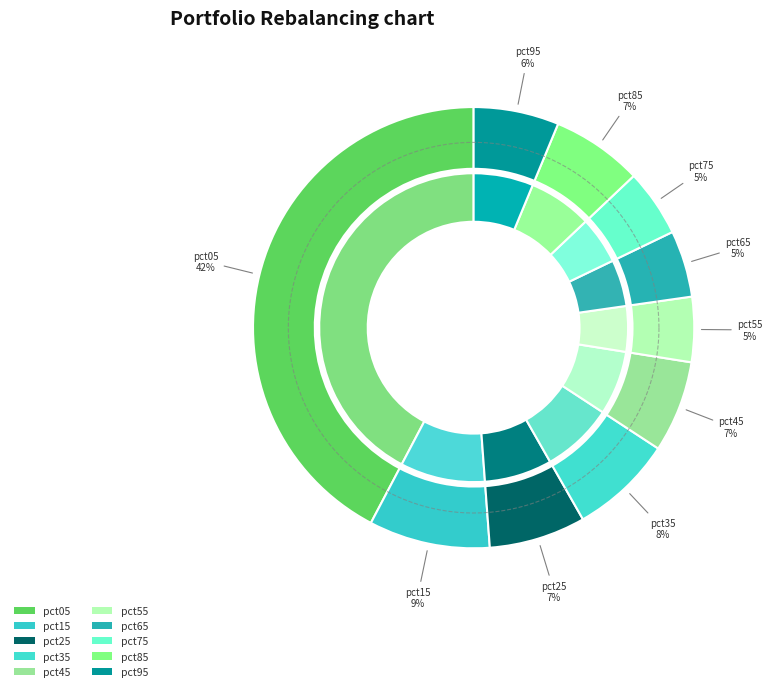

What percentage do pct75 and pct55 together represent?

9.7%